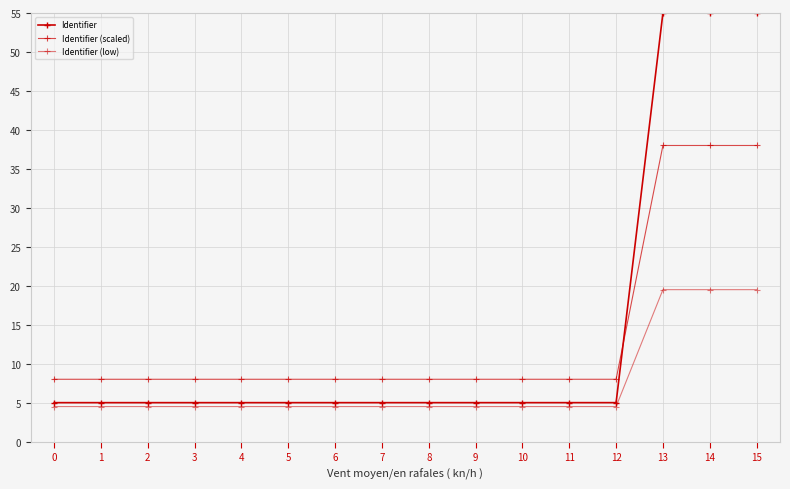

Which series has the widest spread of values?

Identifier